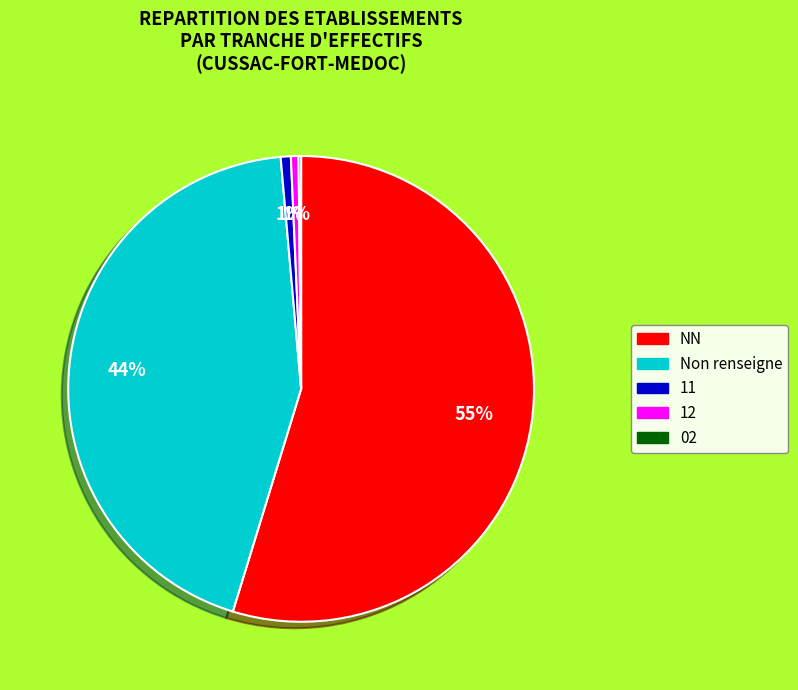

Is there a majority slice in this chart?

Yes